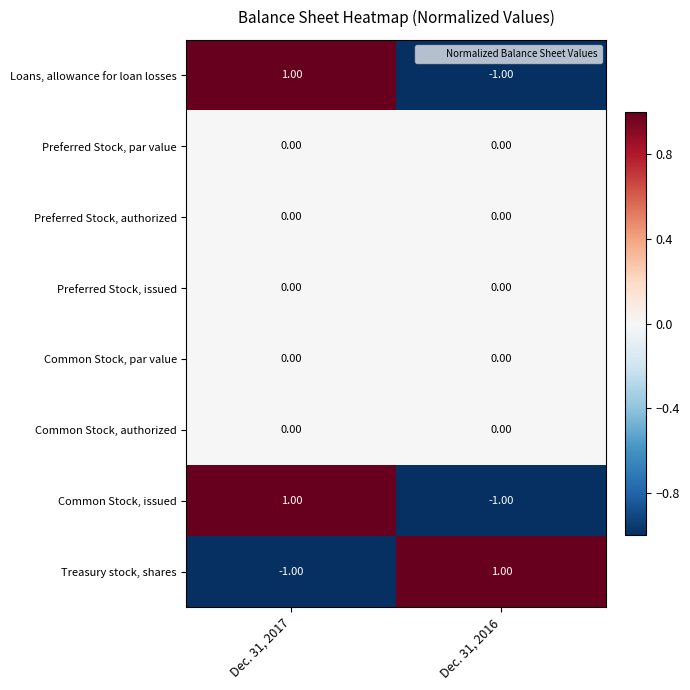

At which category is the sum across all series the highest?

Dec. 31, 2017